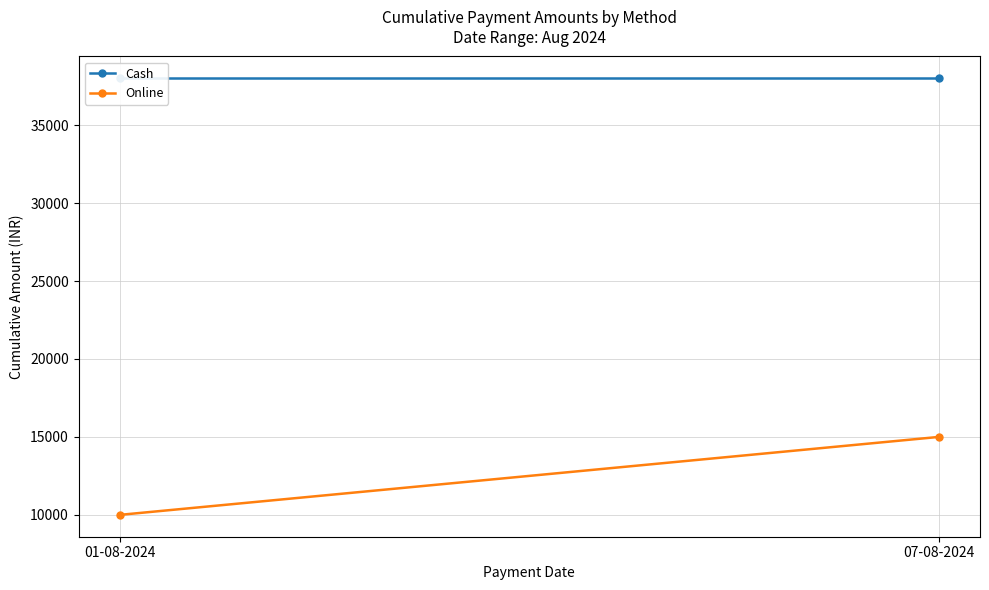

What position from the left is 07-08-2024?

2